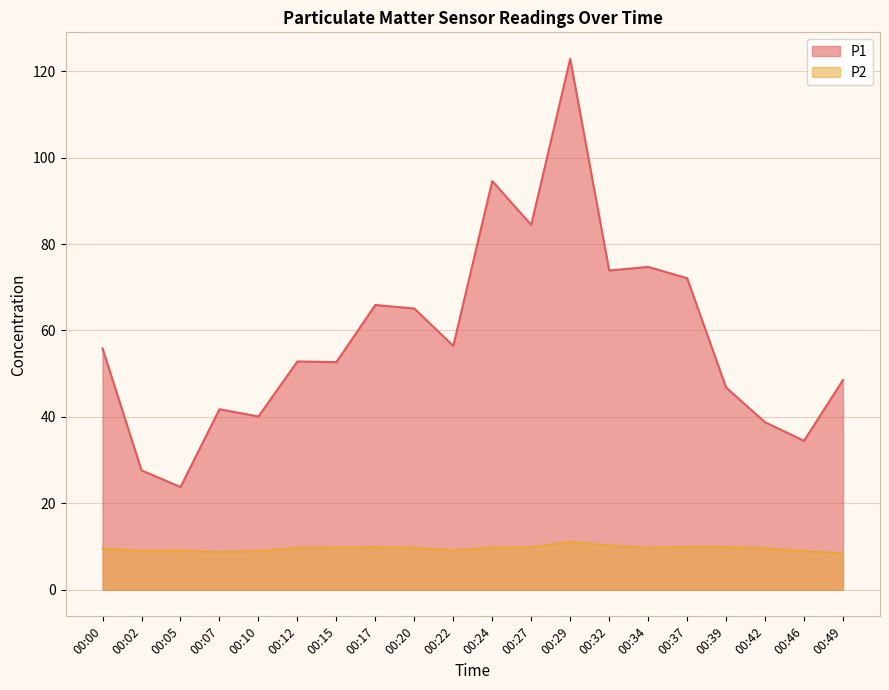

Which category has the lowest value in the P2 series?

00:49